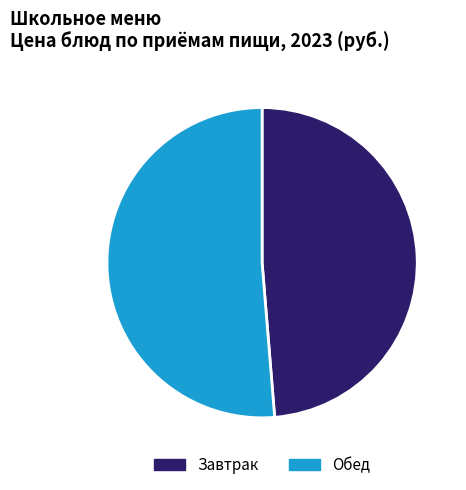

The Обед slice represents 51% of the pie. True or false?

True